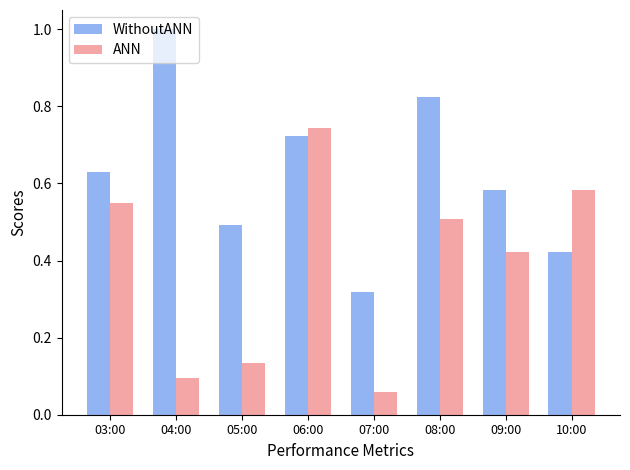

How many categories are shown in the chart?

8